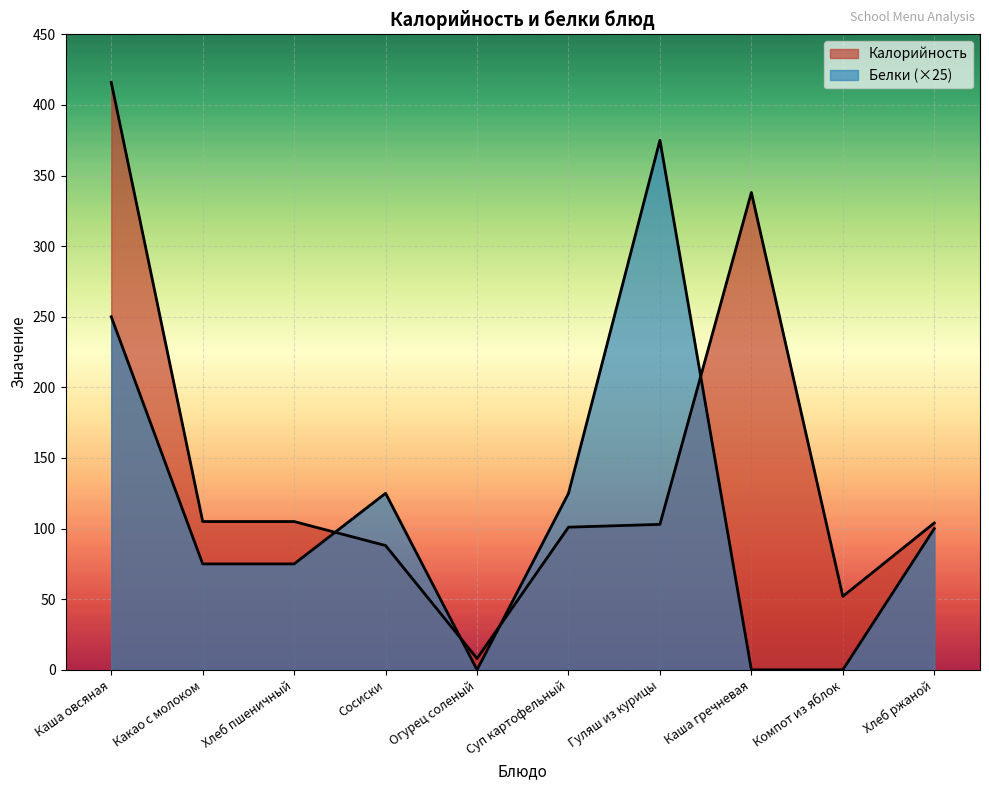

In Белки, how many points are lower than both neighbors (excluding endpoints)?

1